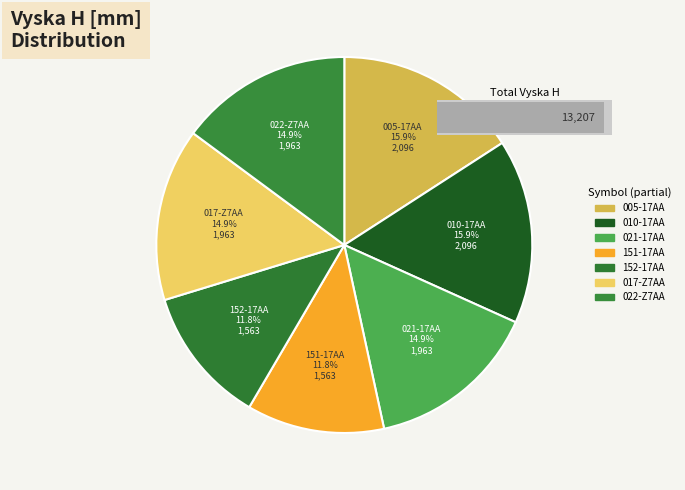

How many slices are in this pie chart?

7